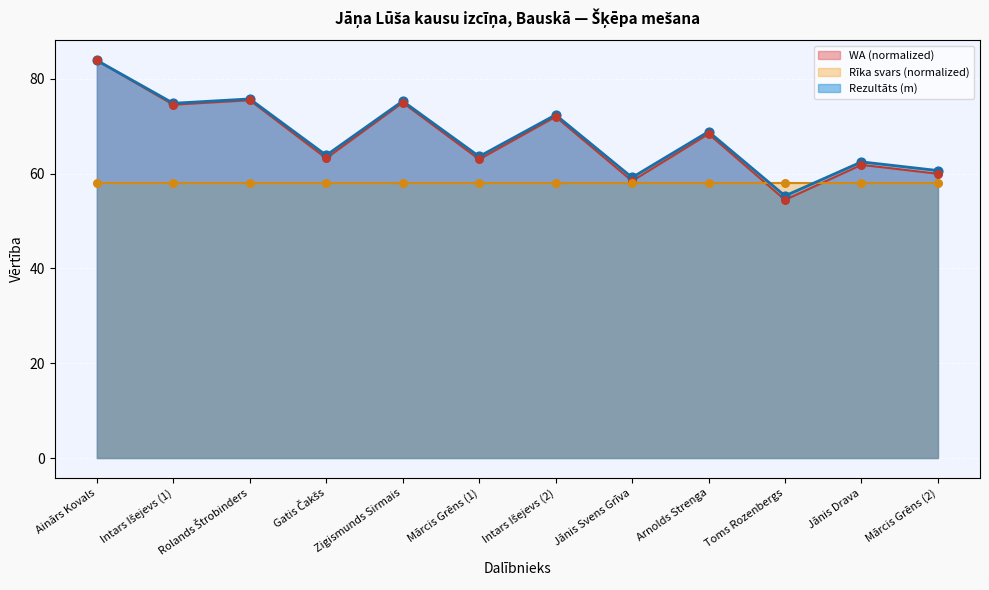

Which series contains the highest Y value?

Rezultāts